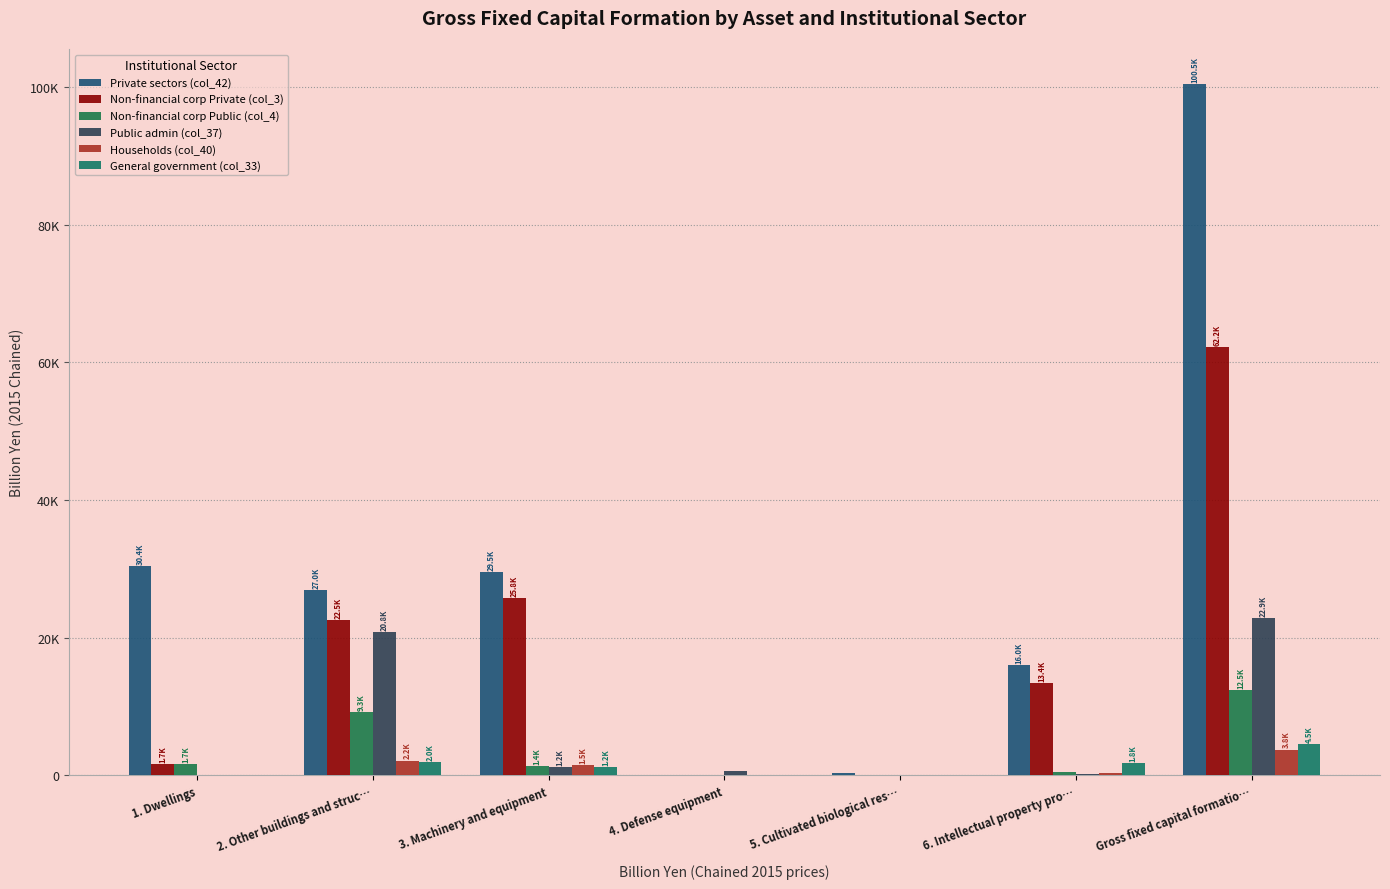

What is the maximum value shown in the chart?

100473.5